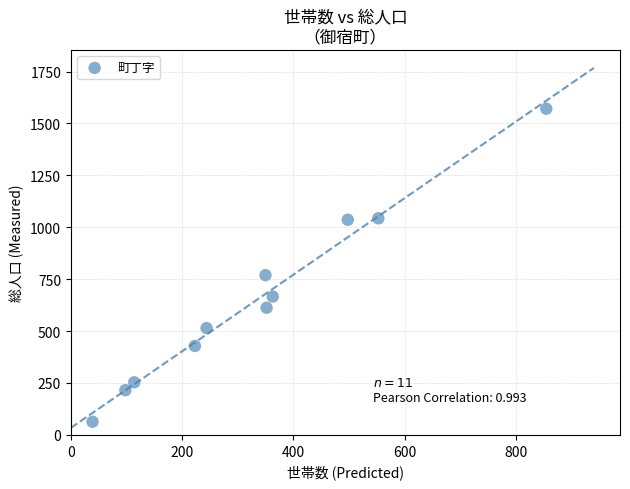

What is the average X value?

335